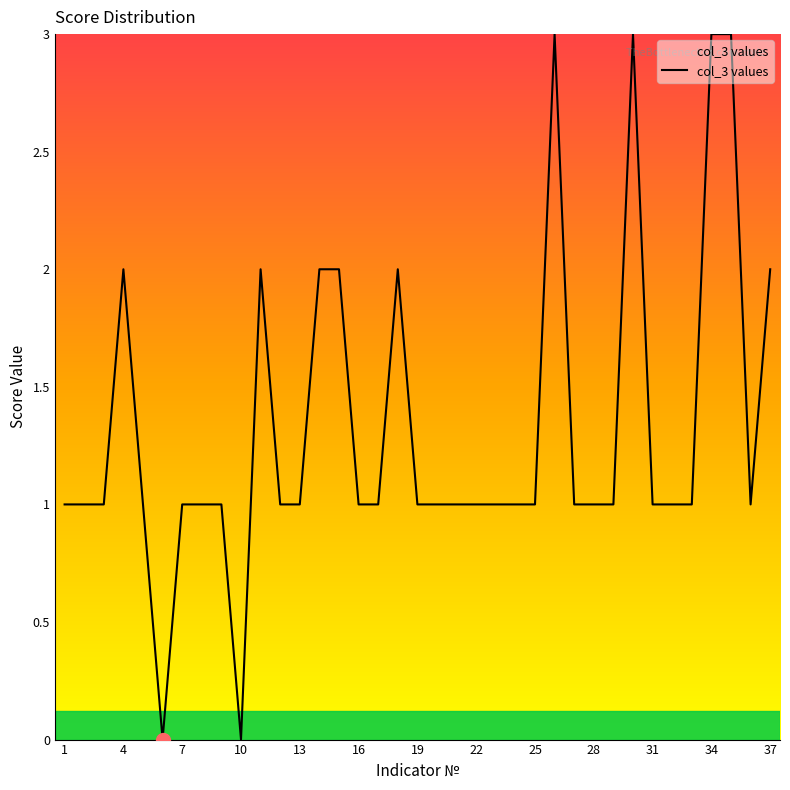

What is the difference between the maximum and minimum values?

3